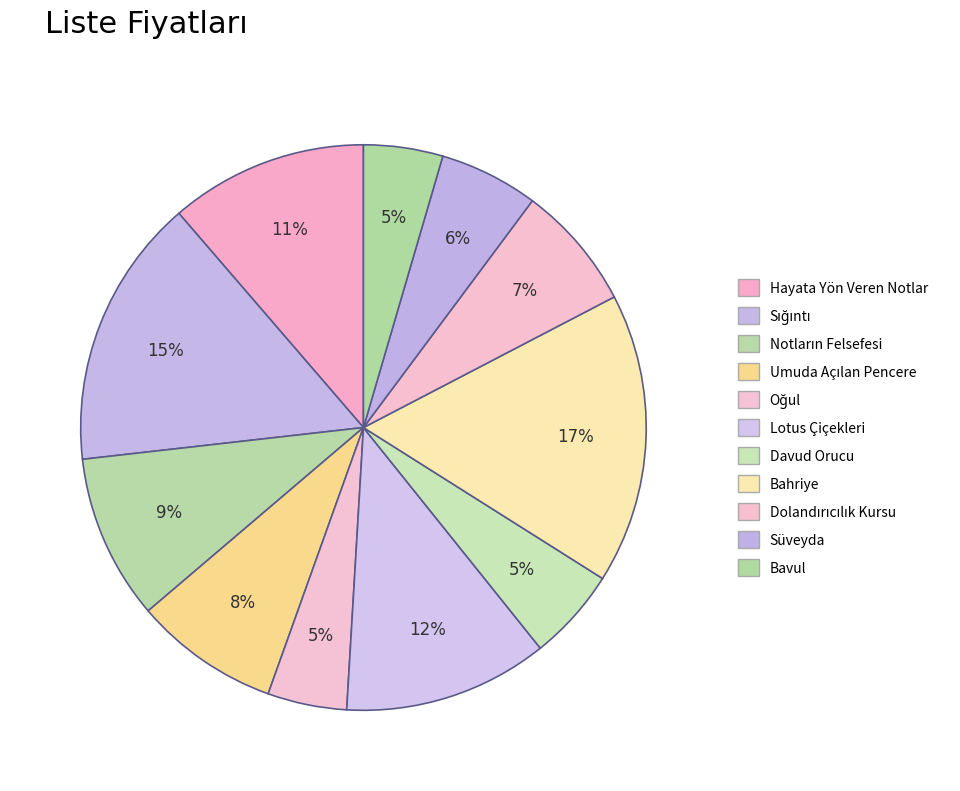

Count the number of slices in the pie.

11